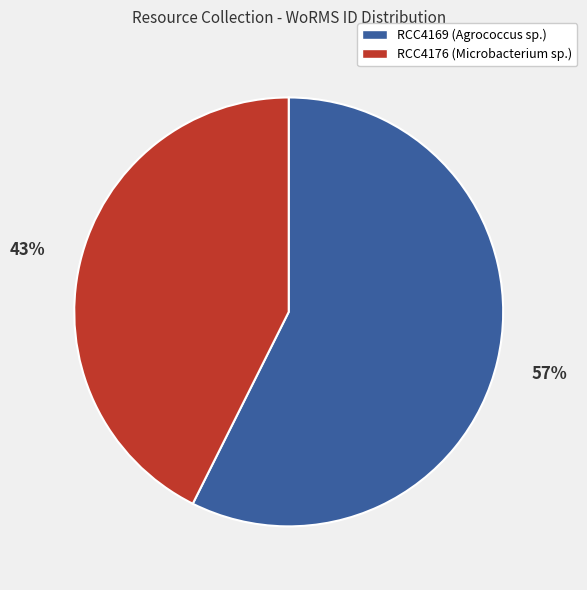

Combined, do RCC4169 (Agrococcus sp.) and RCC4176 (Microbacterium sp.) account for over 50%?

Yes